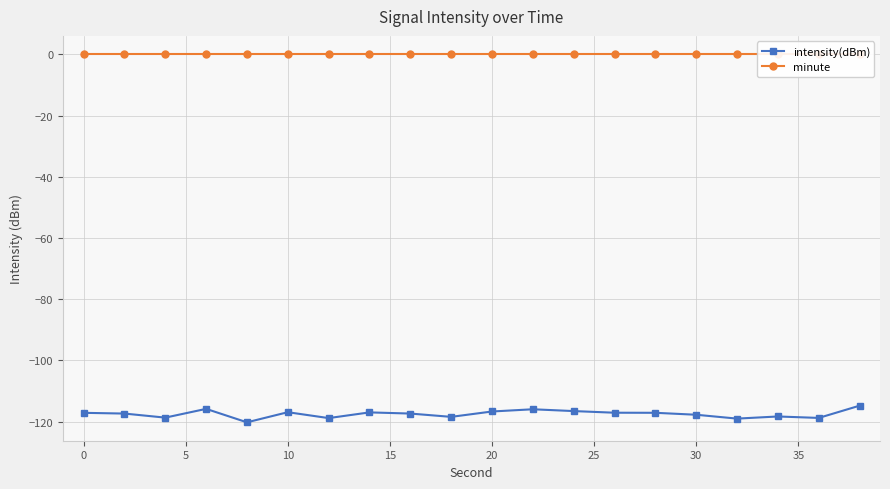

True or false: intensity(dBm) has more than 2 points higher than both neighbors.

True